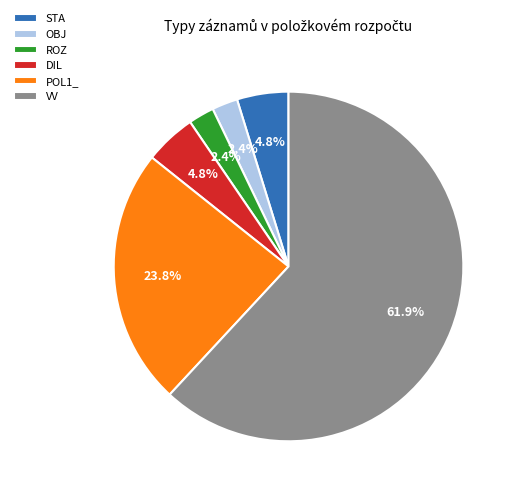

Which slice is the largest?

VV